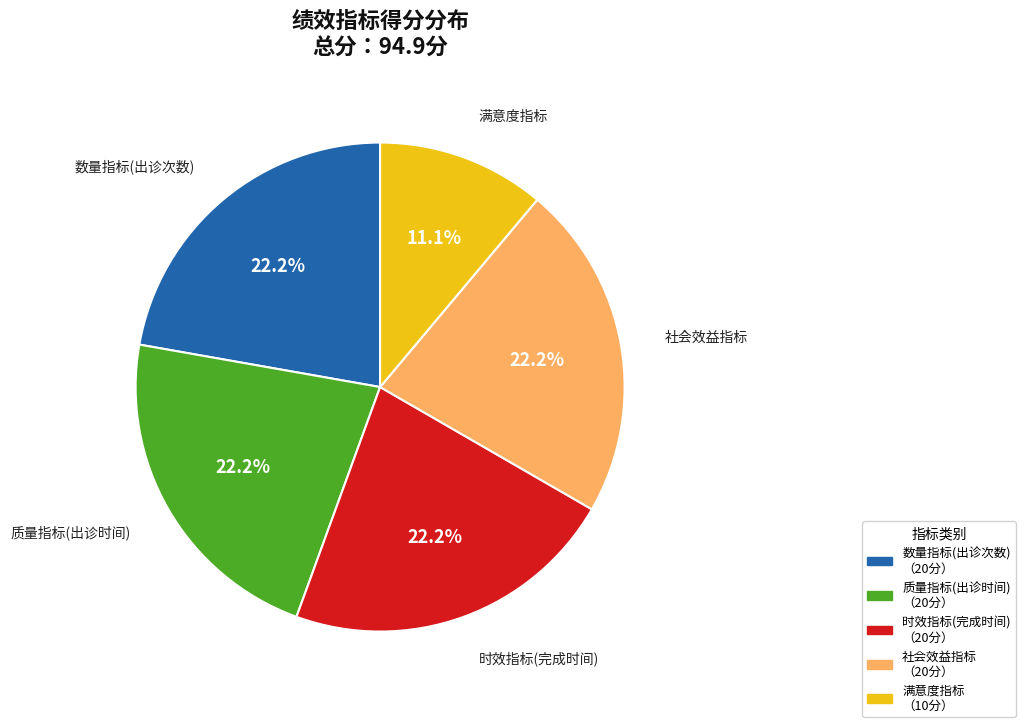

True or false: 满意度指标 accounts for 11% of the total.

True